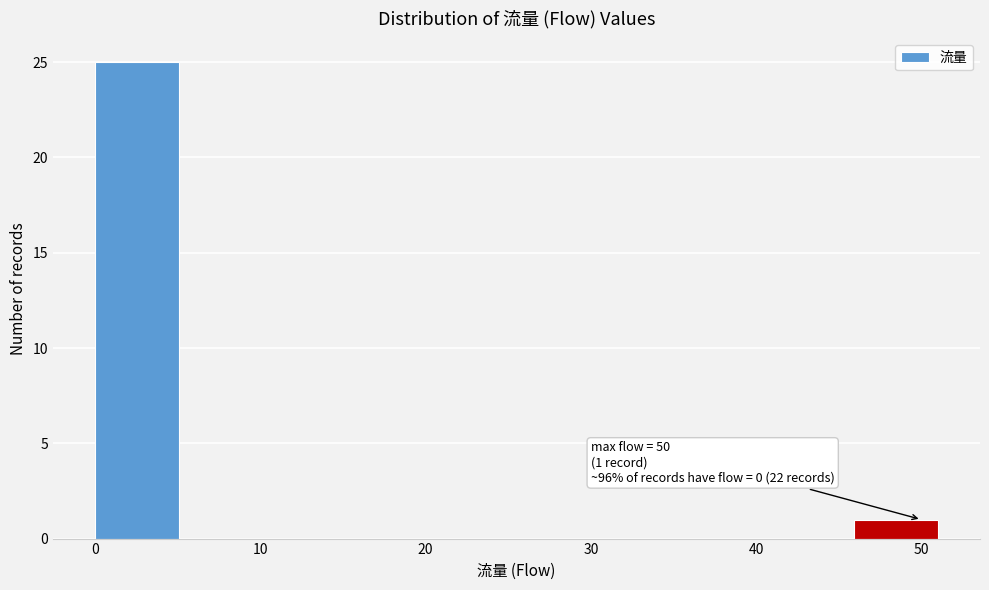

Over which range of the x-axis is the bar tallest?

0.0 to 5.1